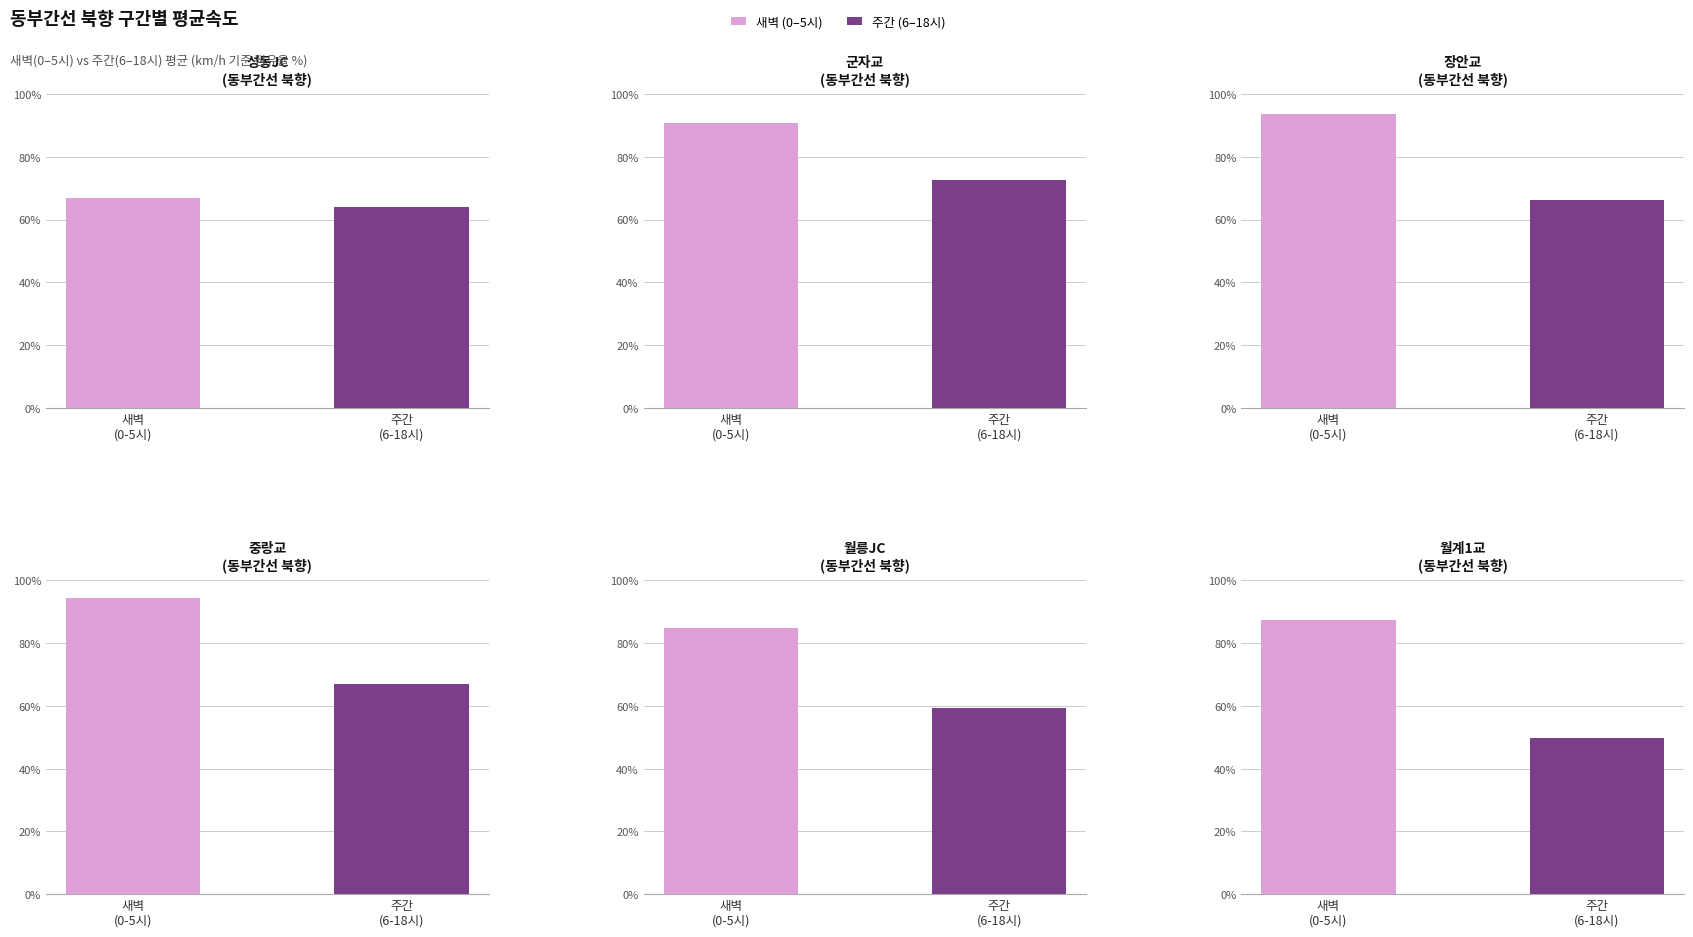

Are the bars horizontal?

No